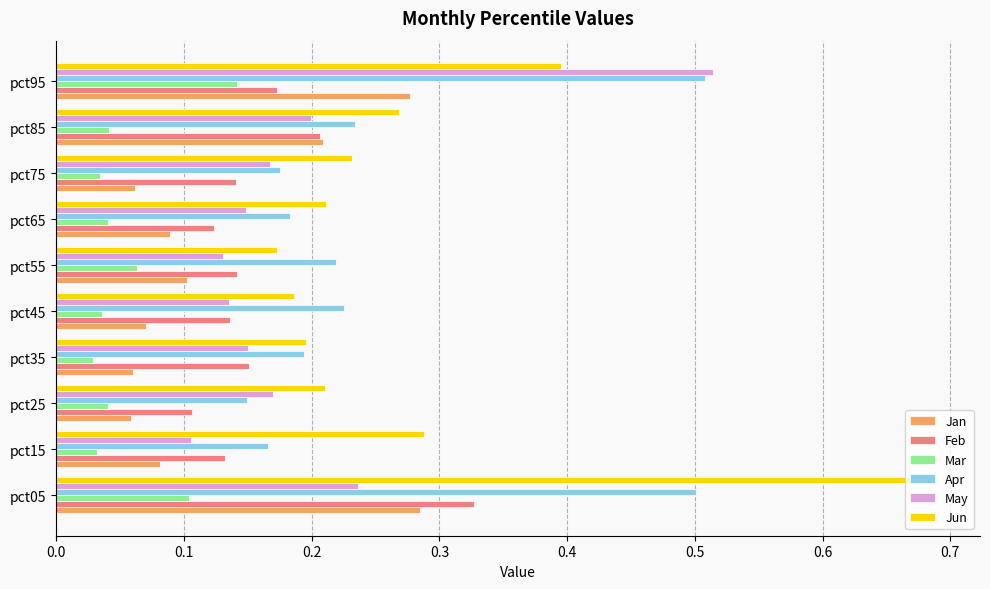

Which category has the lowest value in the May series?

pct15